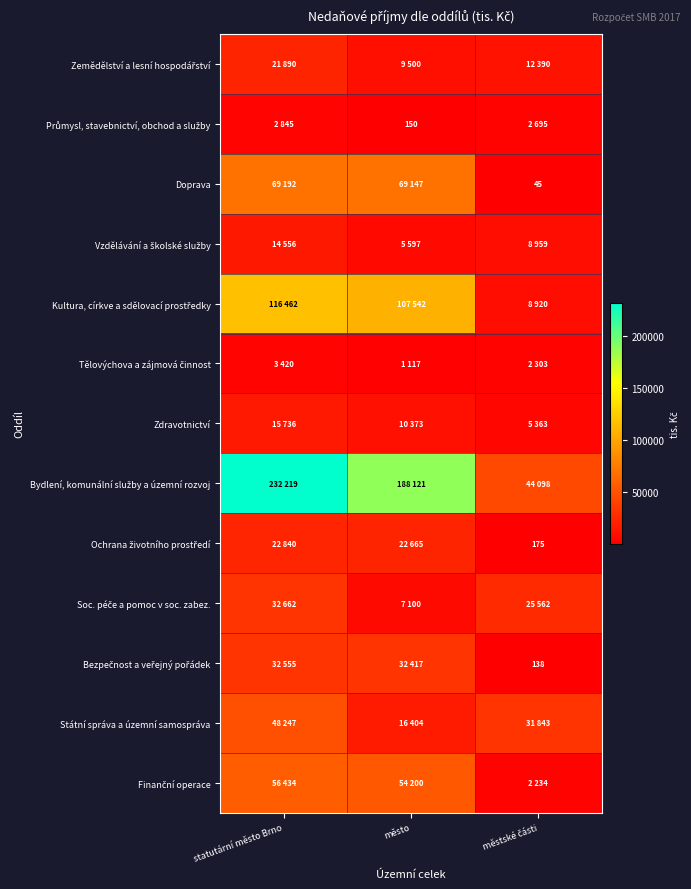

At which category is the sum across all series the highest?

statutární město Brno